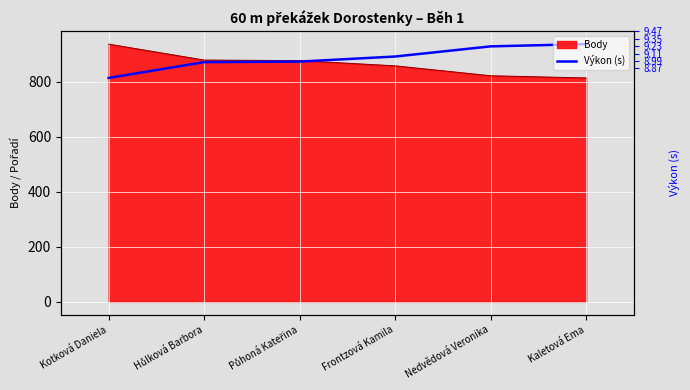

What value does the data have at Hůlková Barbora?

871.4